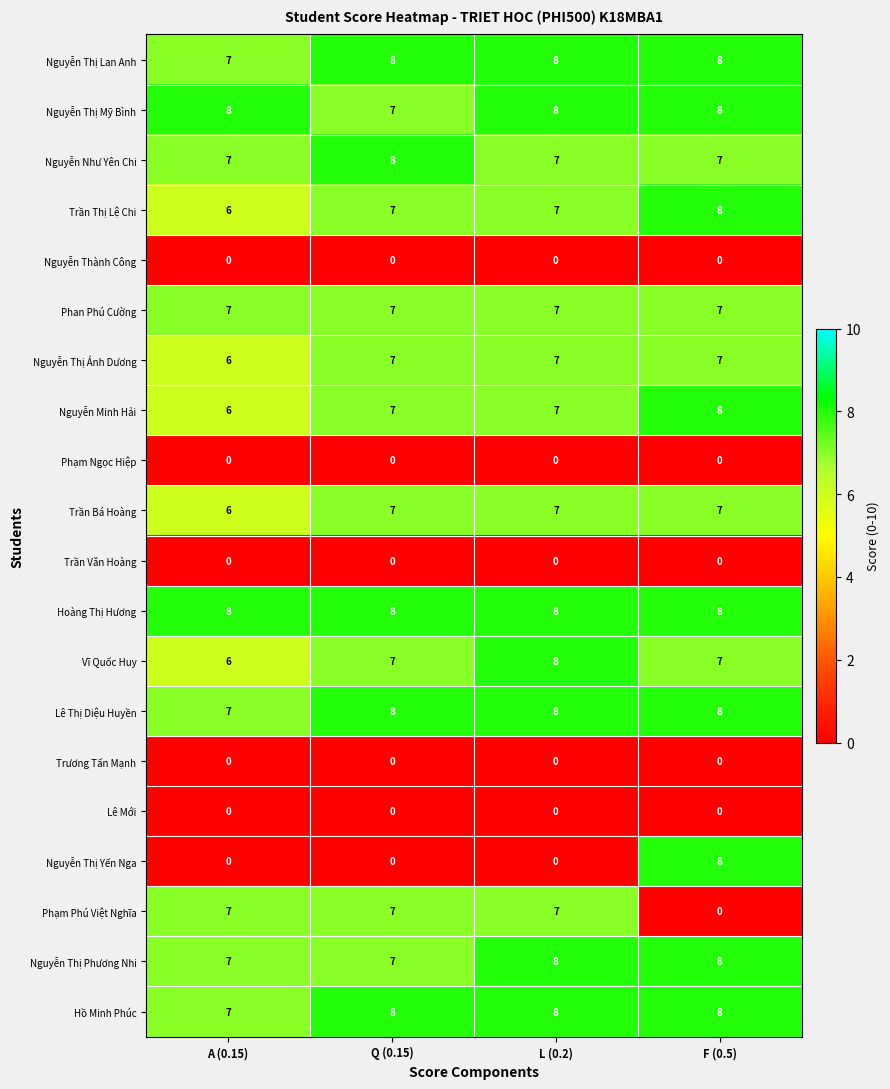

Read the Trần Thị Lệ Chi value at Q (0.15).

7